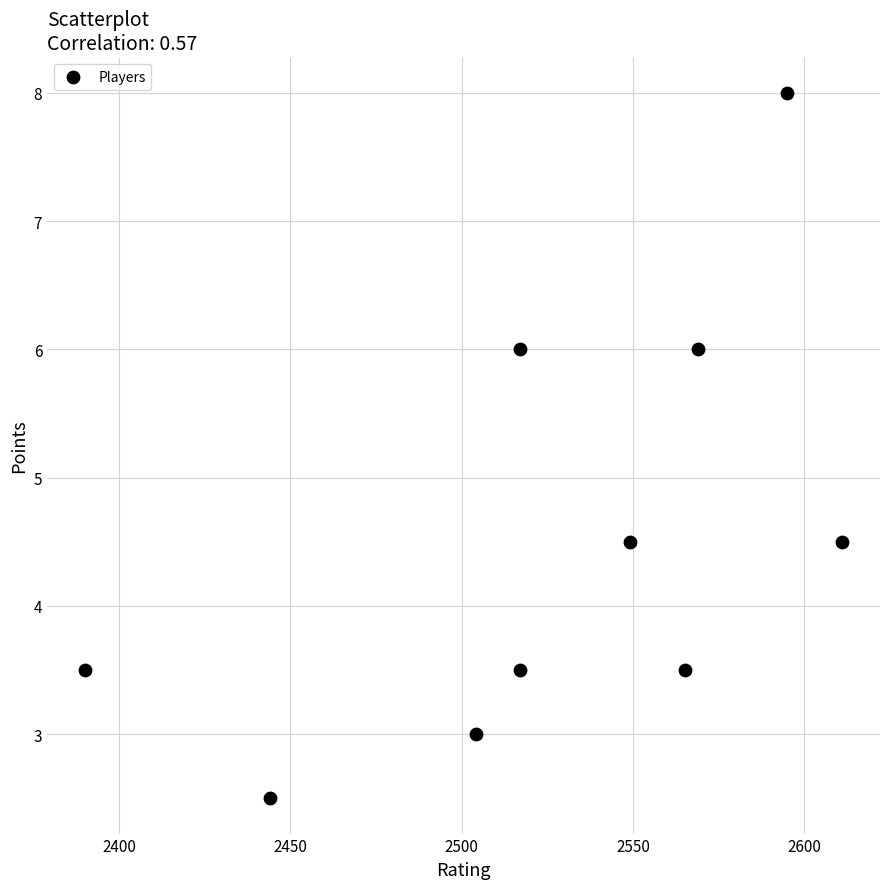

What is the average X value?

2526.1